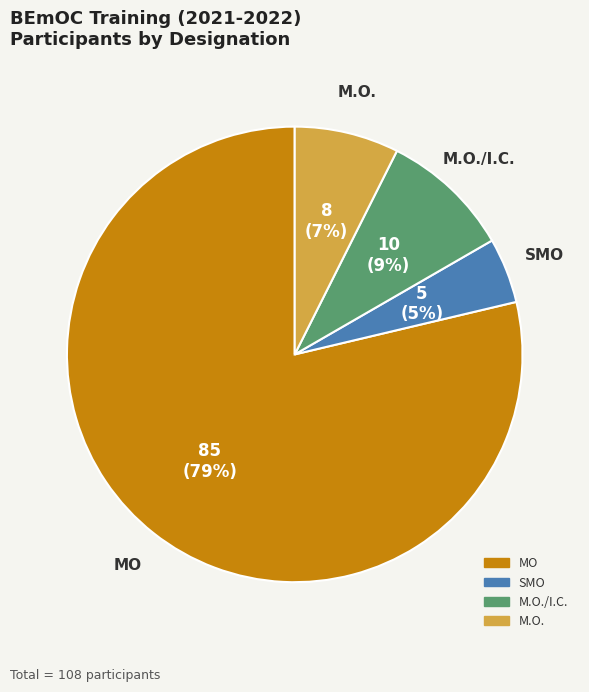

To the nearest percent, what is the difference between the largest and smallest slice percentages?

74%